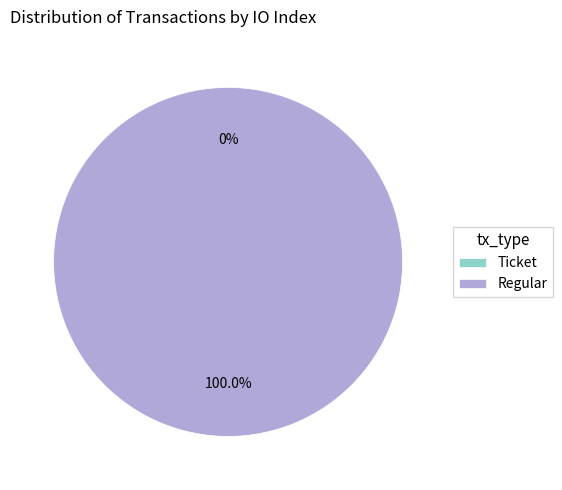

What percentage is the Regular slice, to the nearest percent?

100%